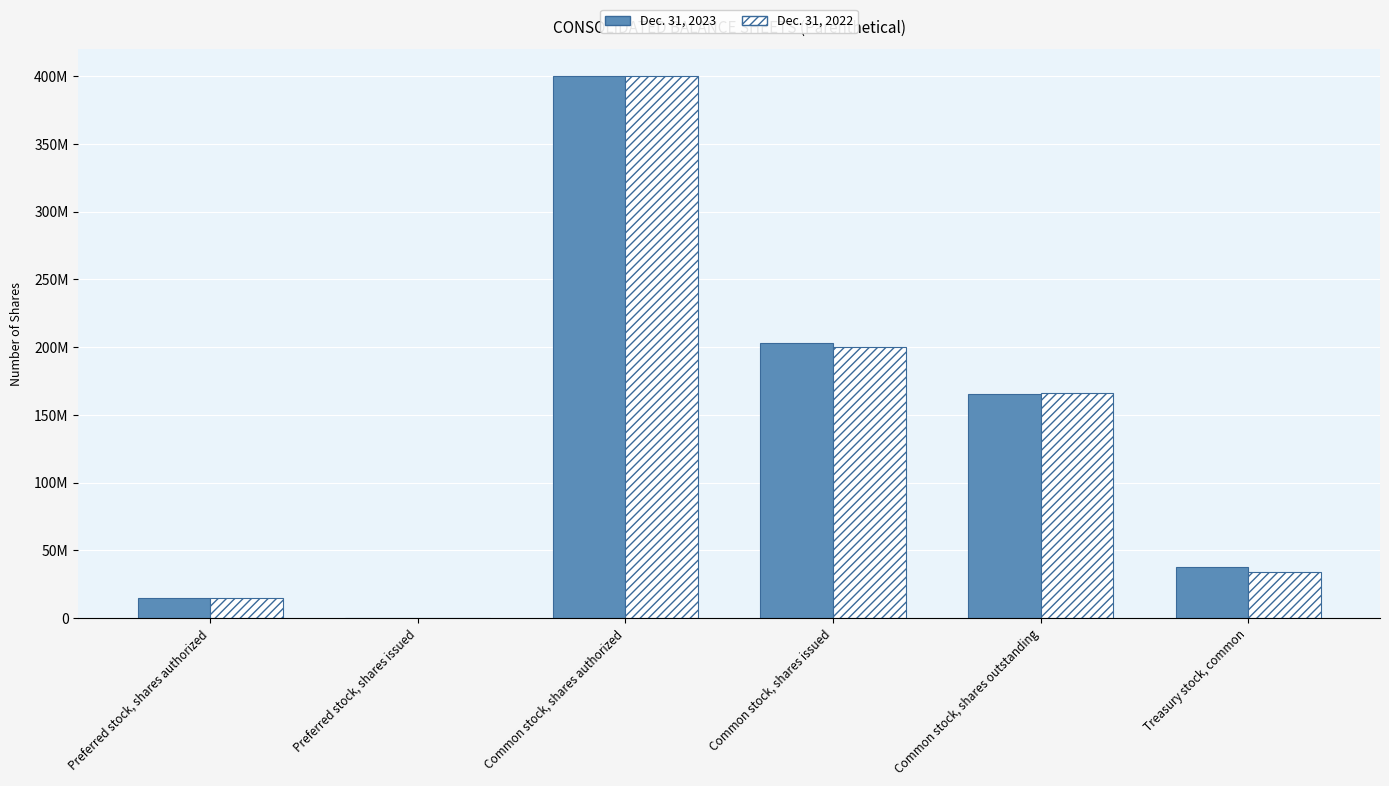

Are the bars grouped side by side (vs. stacked)?

Yes